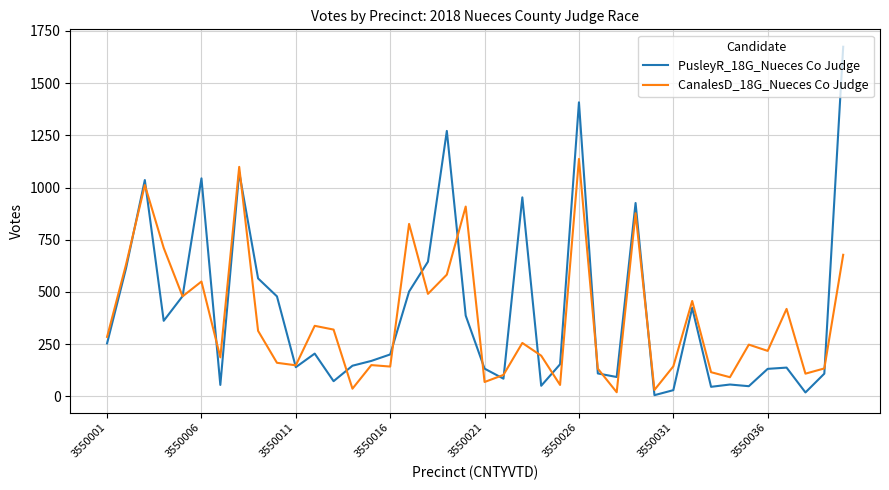

Which series has the widest spread of values?

PusleyR_18G_Nueces Co Judge